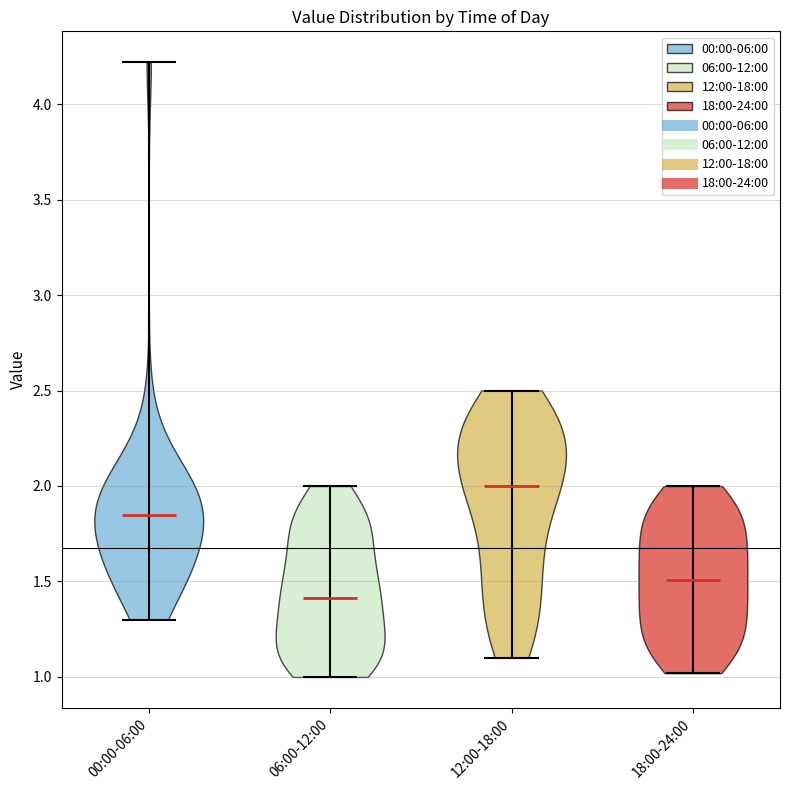

Reading left to right, read every violin against the y-axis: where its median line is, and the lowest and highest points it reaches. The values are not printed on the chart, so give them approximately, as read against the axis.

00:00-06:00: median line 1.85, lowest point 1.30, highest point 4.20
06:00-12:00: median line 1.40, lowest point 1.00, highest point 2.00
12:00-18:00: median line 2.00, lowest point 1.10, highest point 2.50
18:00-24:00: median line 1.50, lowest point 1.00, highest point 2.00